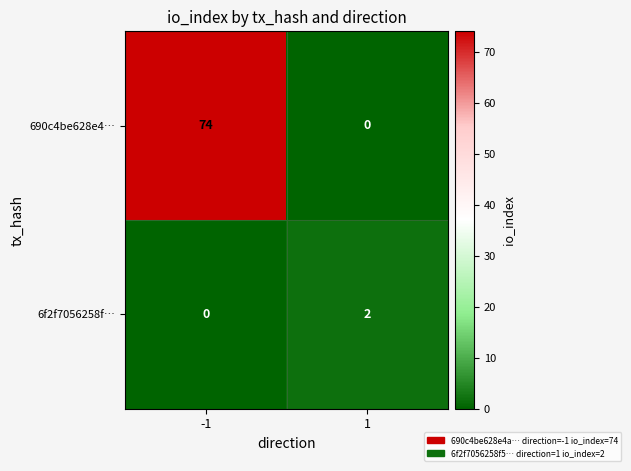

Between -1 and 1, which series saw the biggest shift?

690c4be628e4…